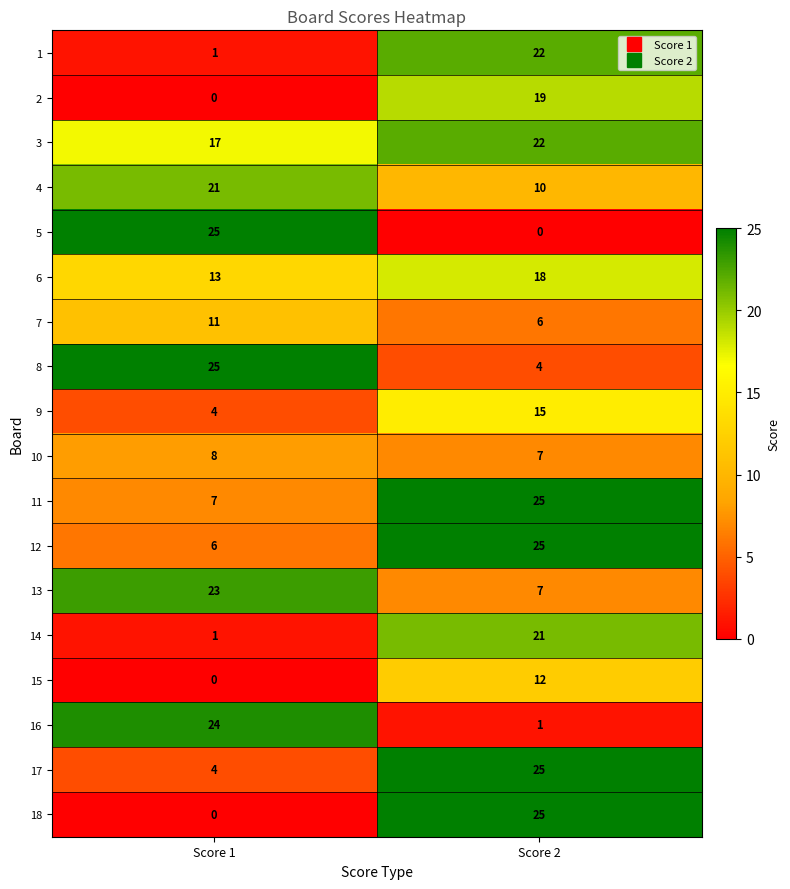

What is the difference between the highest and lowest values at Score 2?

25